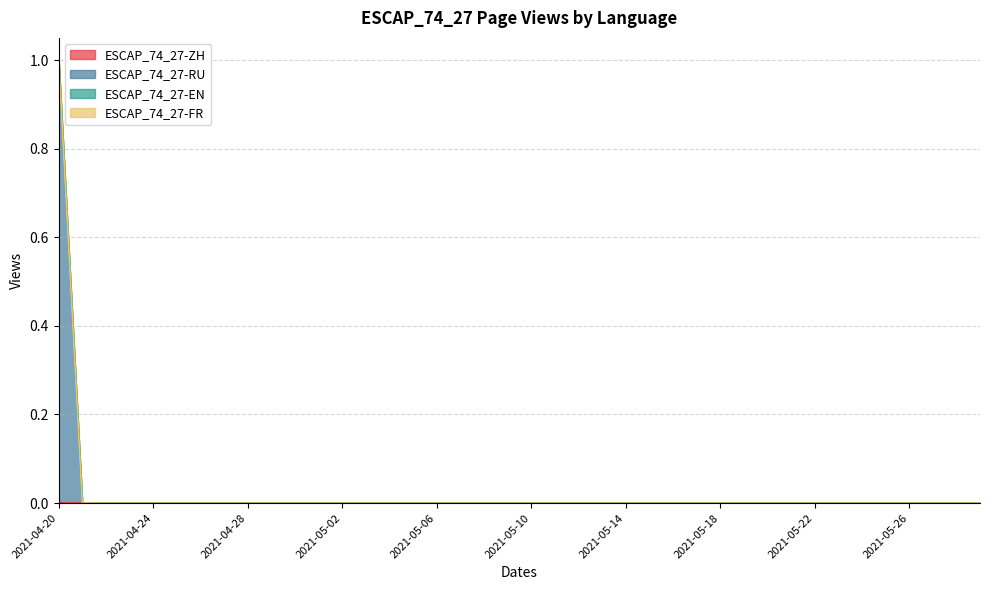

Does the chart have visible grid lines?

Yes